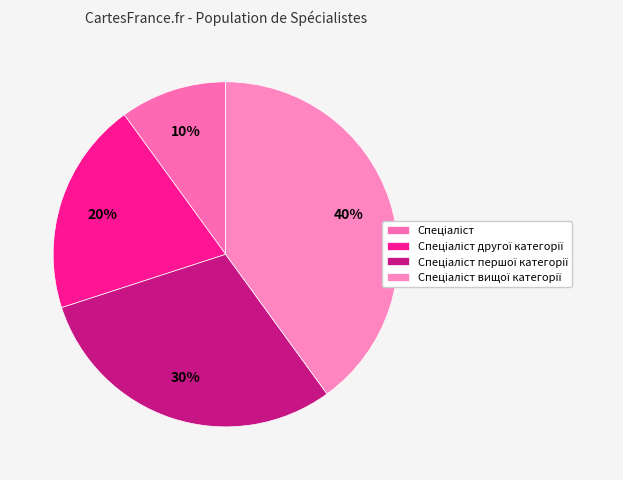

True or false: Спеціаліст другої категорії accounts for 14% of the total.

False